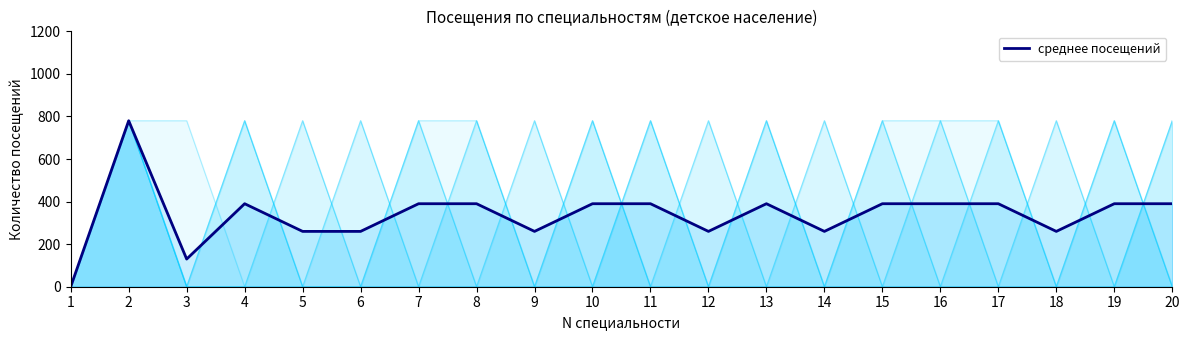

Rank the categories by value from highest to lowest.

2, 4, 7, 8, 10, 11, 13, 15, 16, 17, 19, 20, 5, 6, 9, 12, 14, 18, 3, 1